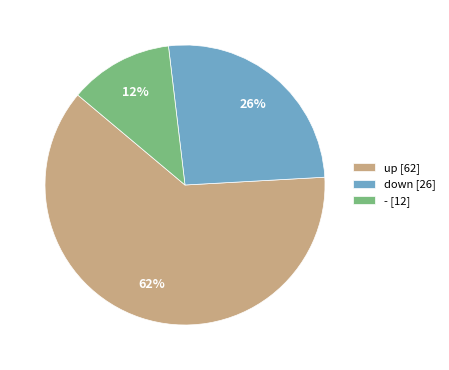

What percentage is the - [12] slice, to the nearest percent?

12%